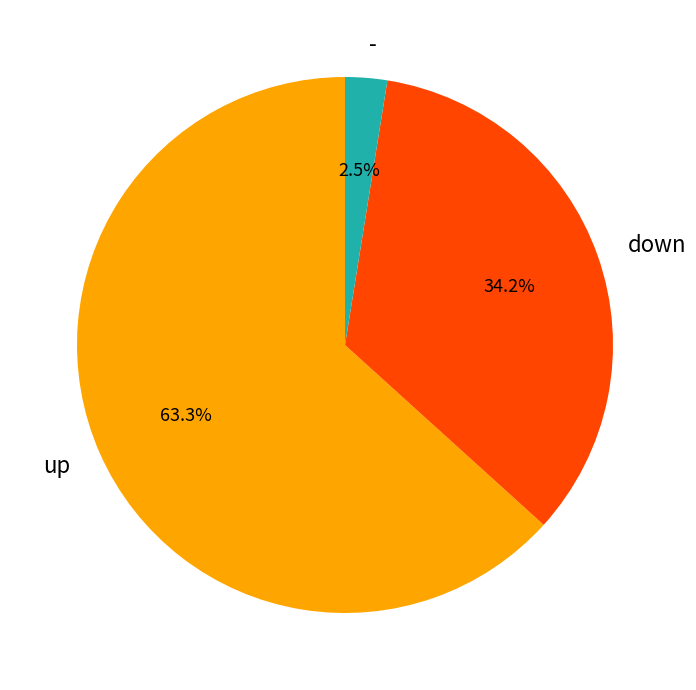

How much of the chart is everything except -?

97.5%